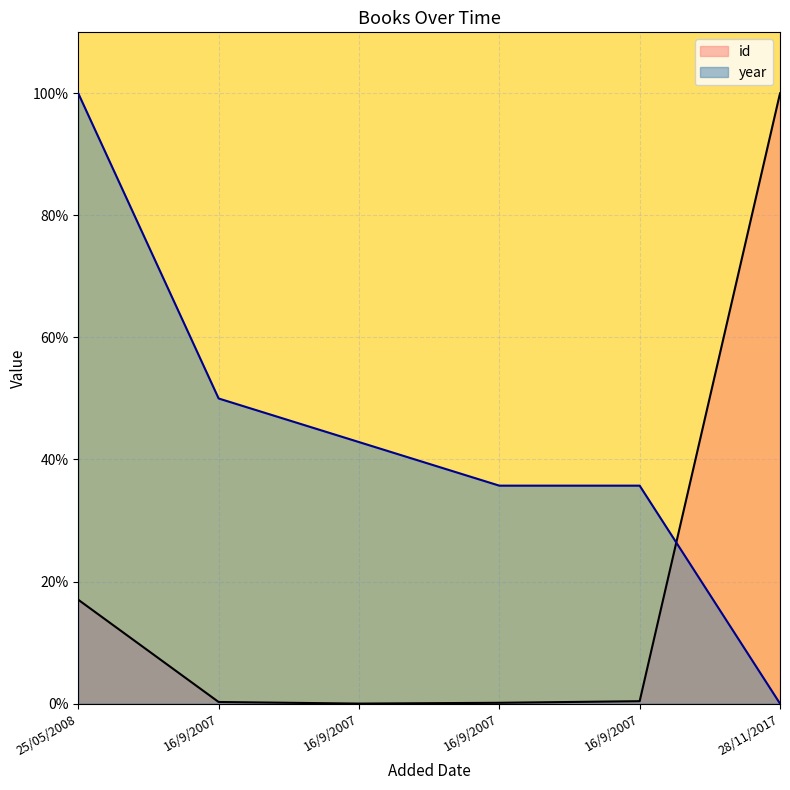

What is the difference between the id values at 16/9/2007 and 25/05/2008?

17.0